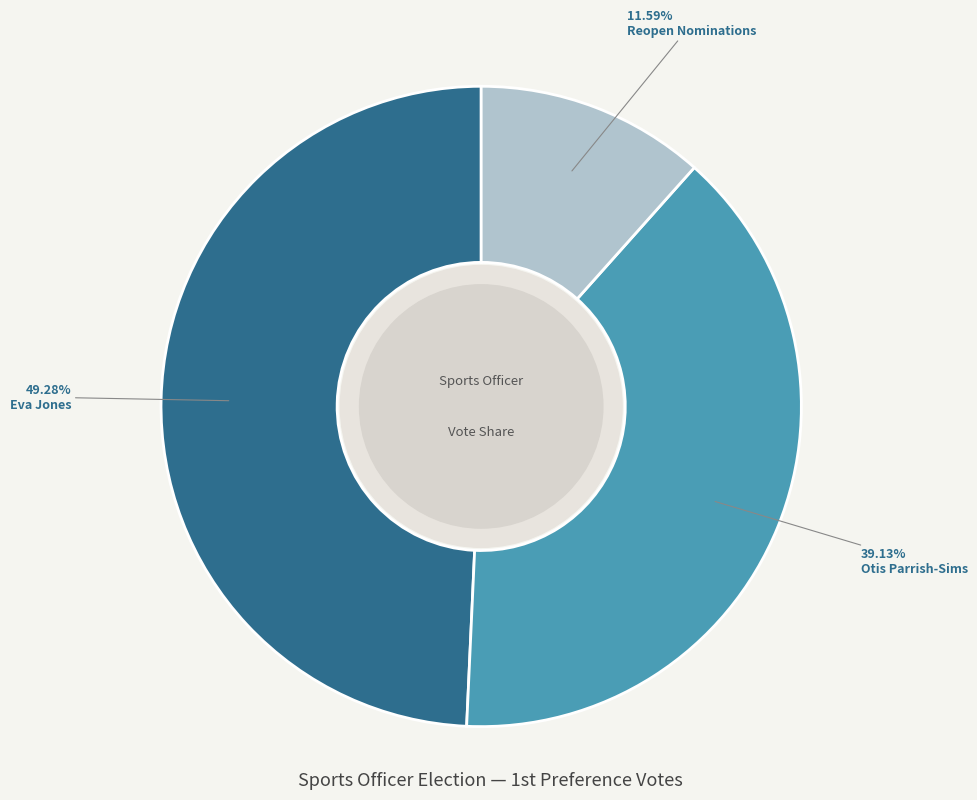

To the nearest percent, what is the average slice percentage?

33%